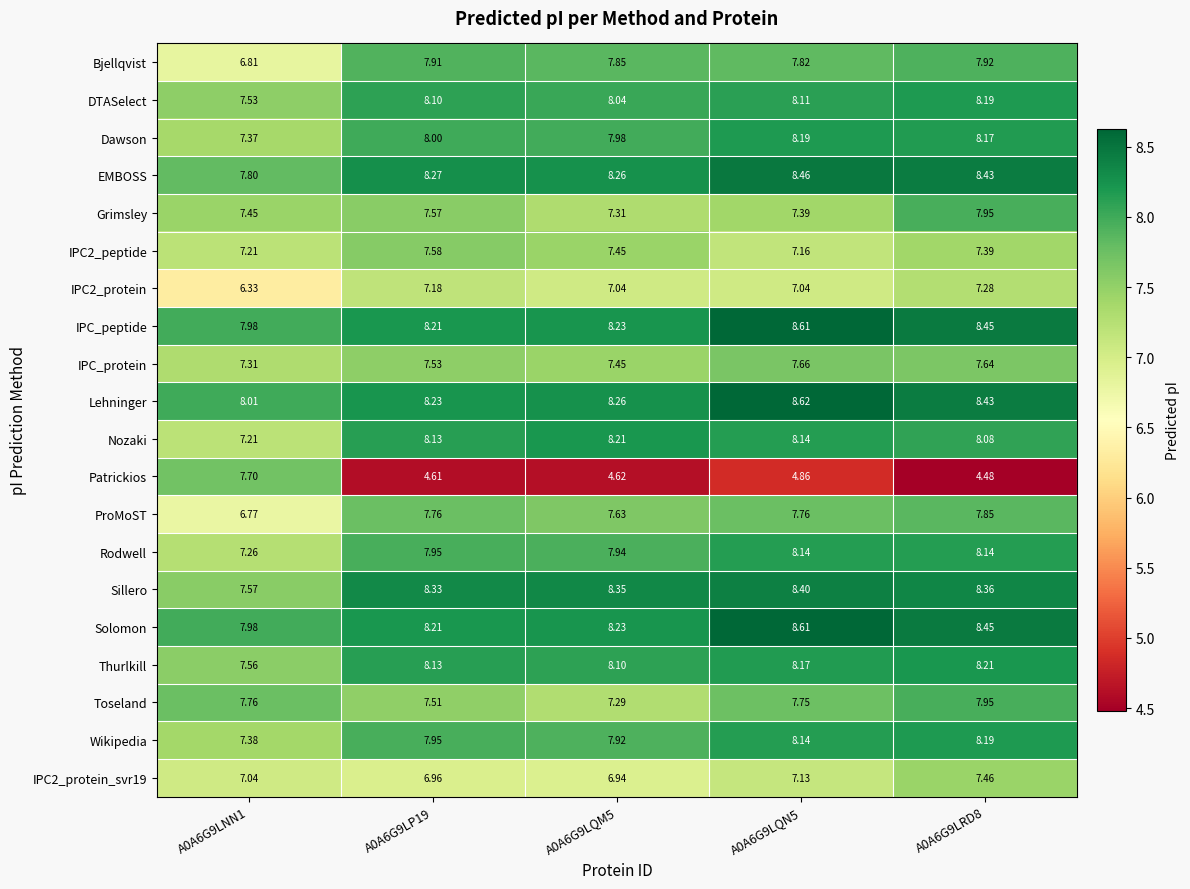

Which series has the widest spread of values?

Patrickios